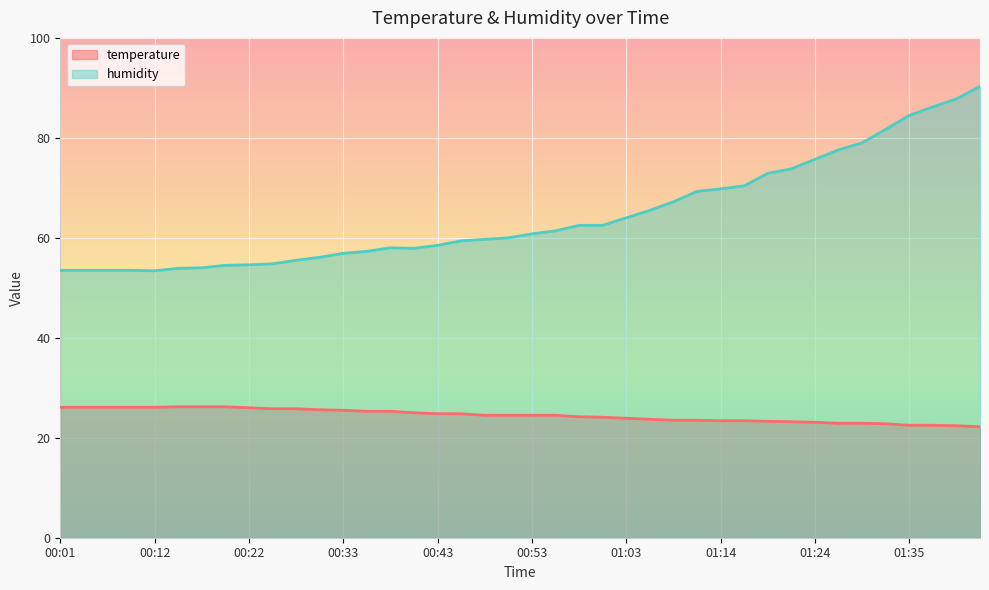

Where is the first local maximum for humidity?

00:38